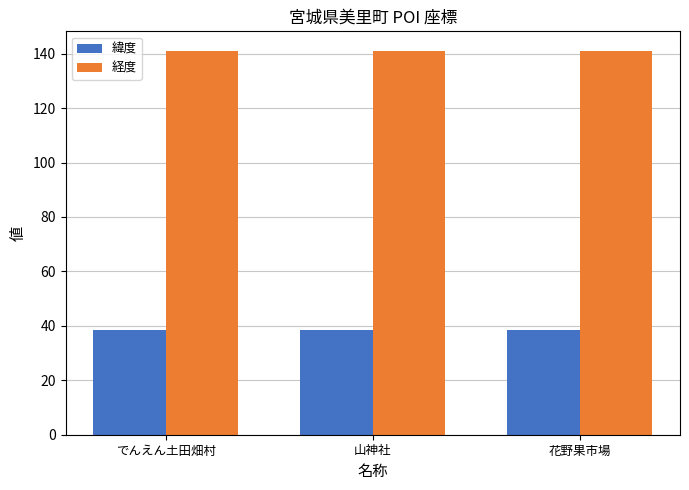

What is the smallest value displayed?

38.5